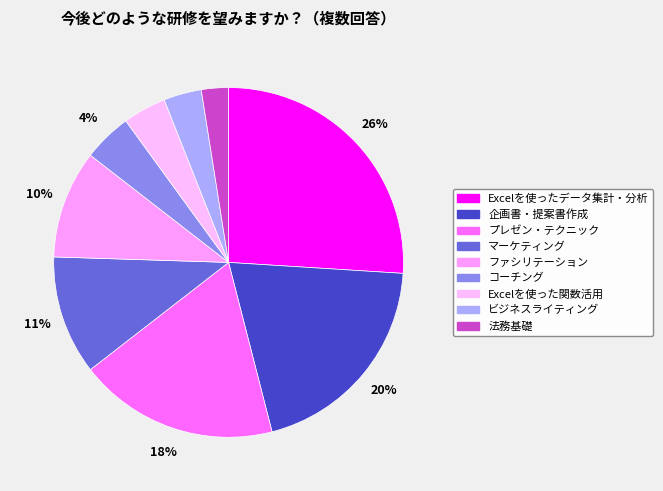

To the nearest percent, what is the average slice percentage?

11%